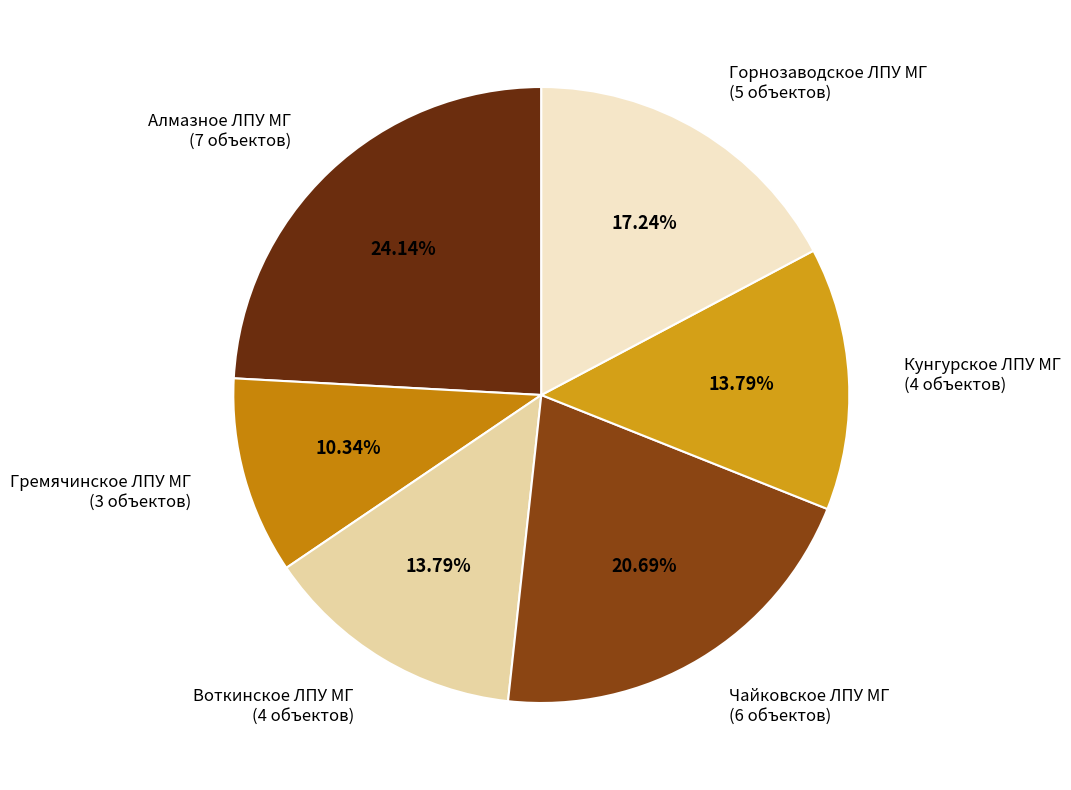

True or false: Чайковское ЛПУ МГ accounts for 35% of the total.

False